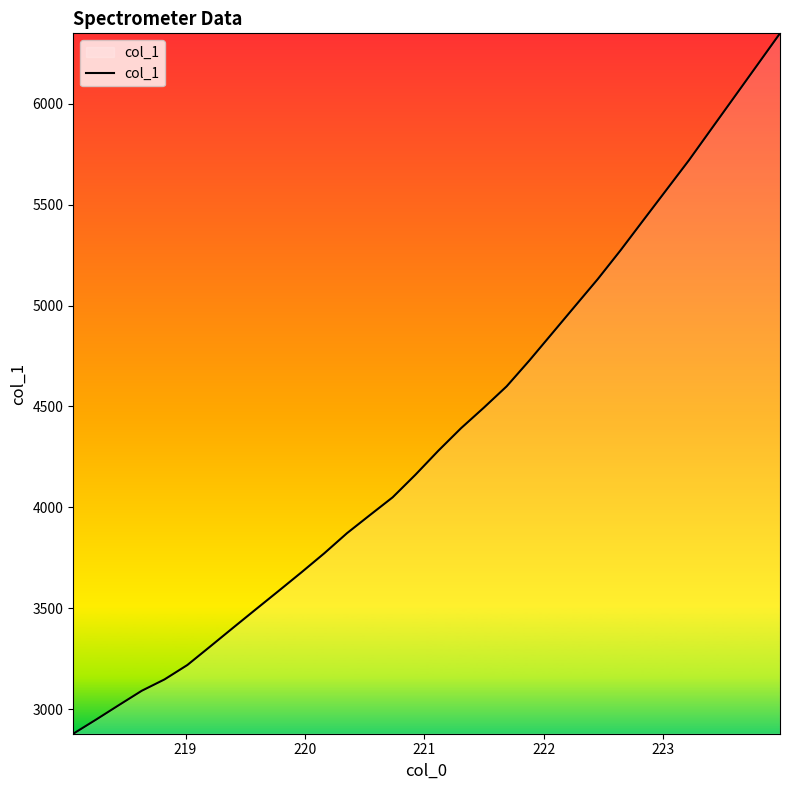

What is the smallest value displayed?

2879.1